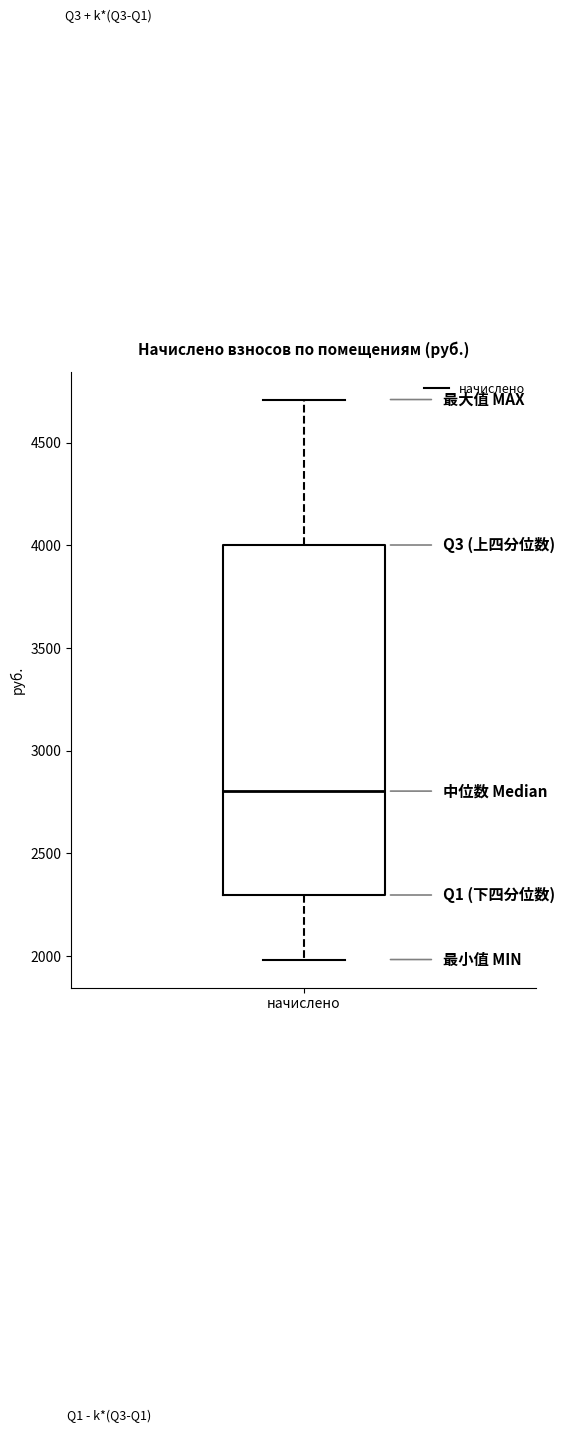

Where does the median line of the box for начислено sit on the y-axis? The values are not printed on the chart, so give them approximately, as read against the axis.

2800